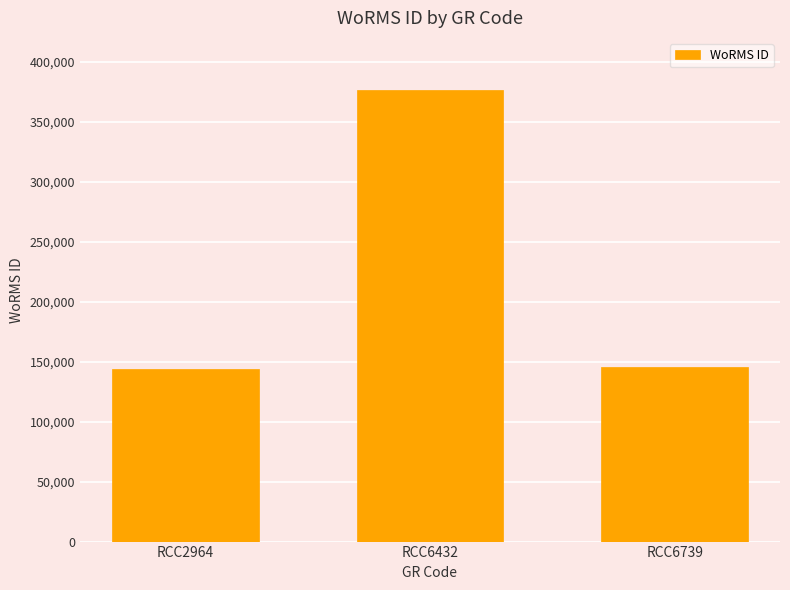

What is the change in value from RCC6432 to RCC6739?

-231026